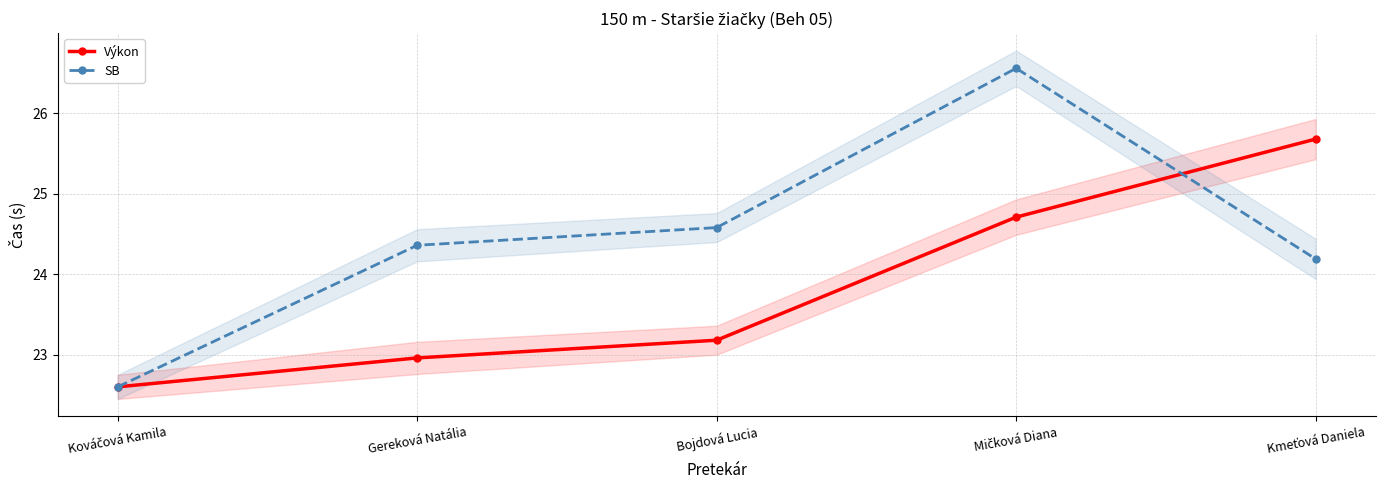

At how many categories does at least one series exceed 24?

4